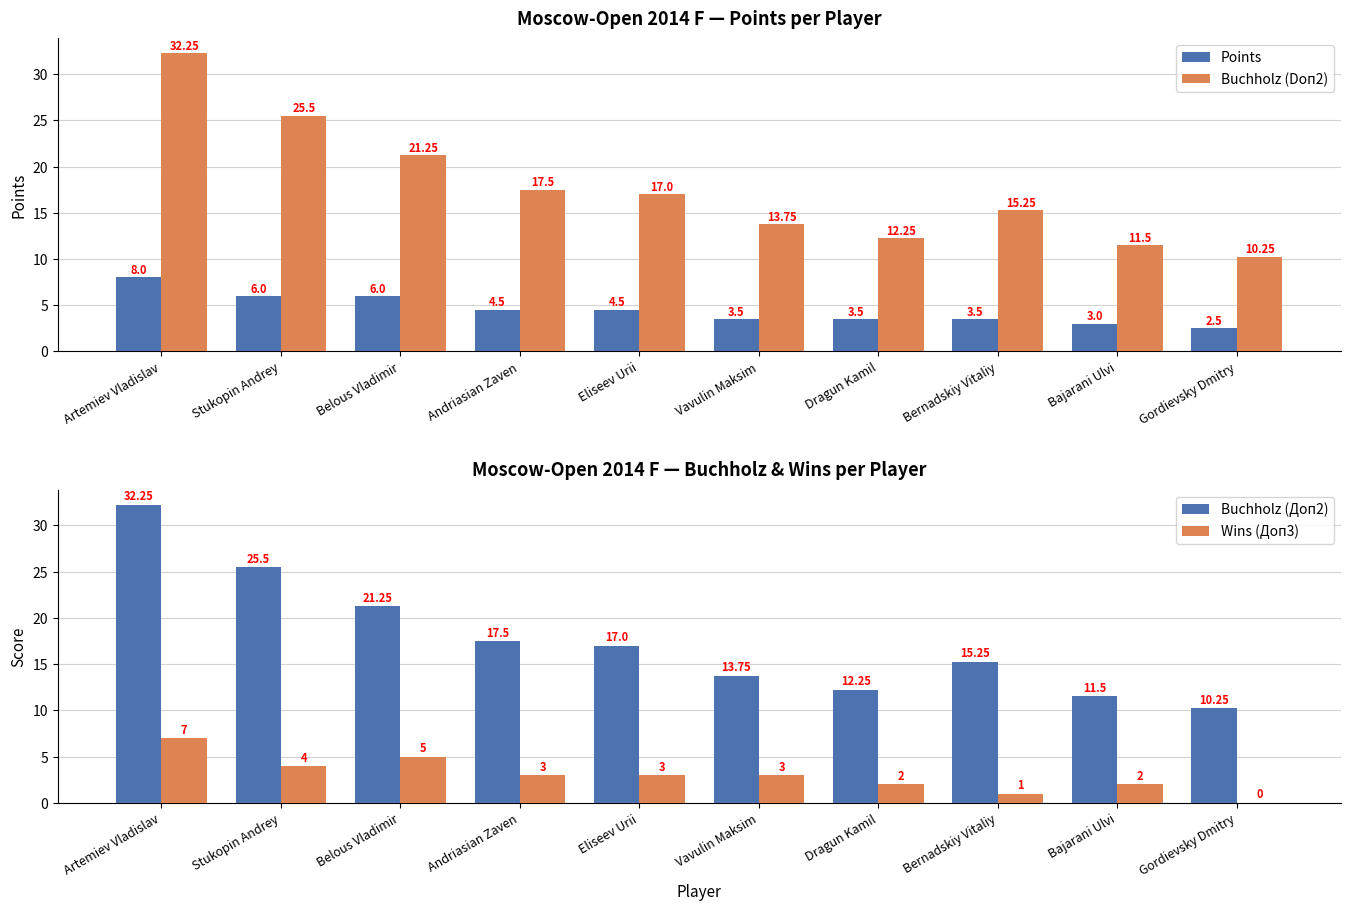

Rank the categories by Wins (Доп3) value from highest to lowest.

Artemiev Vladislav, Belous Vladimir, Stukopin Andrey, Andriasian Zaven, Eliseev Urii, Vavulin Maksim, Dragun Kamil, Bajarani Ulvi, Bernadskiy Vitaliy, Gordievsky Dmitry